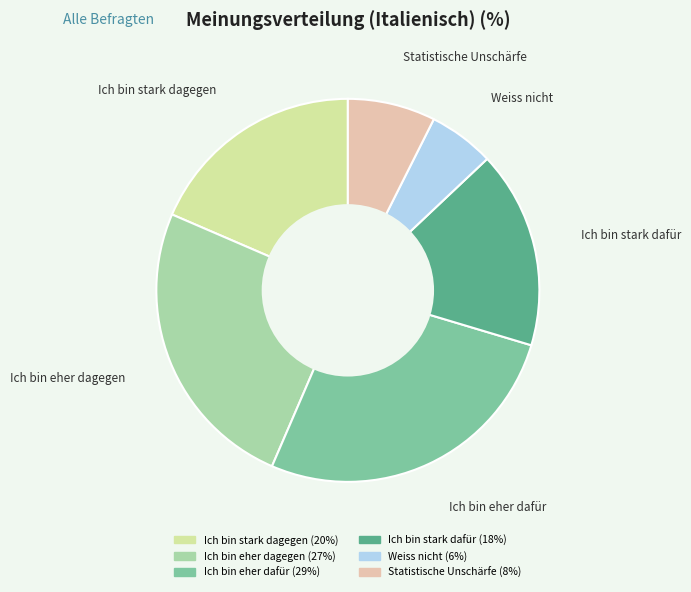

Does Weiss nicht account for over 50% of the chart?

No